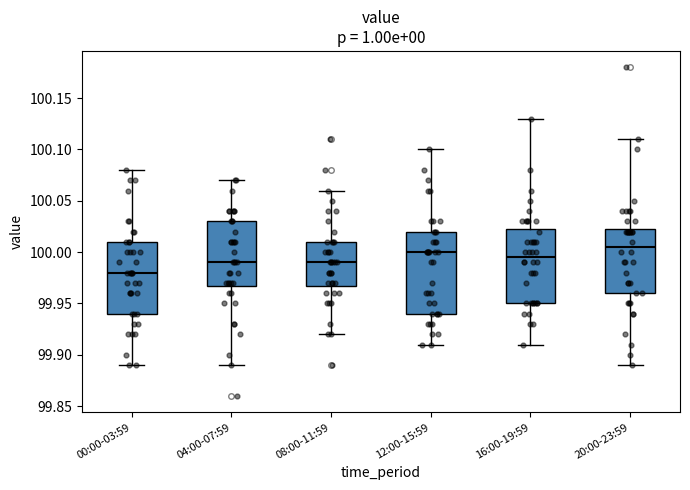

Reading left to right, transcribe this box plot: for each box, give where its median line is, the range the box spans, and where its two whiskers end, as read against the y-axis. The values are not printed on the chart, so give them approximately, as read against the axis.

00:00-03:59: median 99.980, box 99.940 to 100.010, whiskers 99.890 to 100.080
04:00-07:59: median 99.990, box 99.970 to 100.030, whiskers 99.890 to 100.070
08:00-11:59: median 99.990, box 99.970 to 100.010, whiskers 99.920 to 100.060
12:00-15:59: median 100.000, box 99.940 to 100.020, whiskers 99.910 to 100.100
16:00-19:59: median 99.995, box 99.950 to 100.025, whiskers 99.910 to 100.130
20:00-23:59: median 100.005, box 99.960 to 100.025, whiskers 99.890 to 100.110